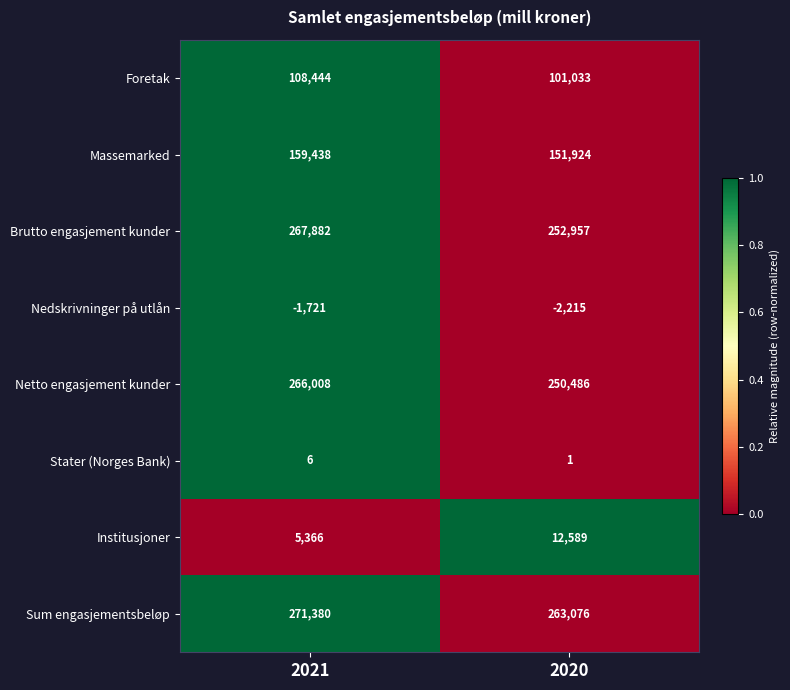

Reading left to right, extract all data points from this chart.

Foretak: 2021=108444	2020=101033
Massemarked: 2021=159438	2020=151924
Brutto engasjement kunder: 2021=267882	2020=252957
Nedskrivninger på utlån: 2021=-1721	2020=-2215
Netto engasjement kunder: 2021=266008	2020=250486
Stater (Norges Bank): 2021=6	2020=1
Institusjoner: 2021=5366	2020=12589
Sum engasjementsbeløp: 2021=271380	2020=263076